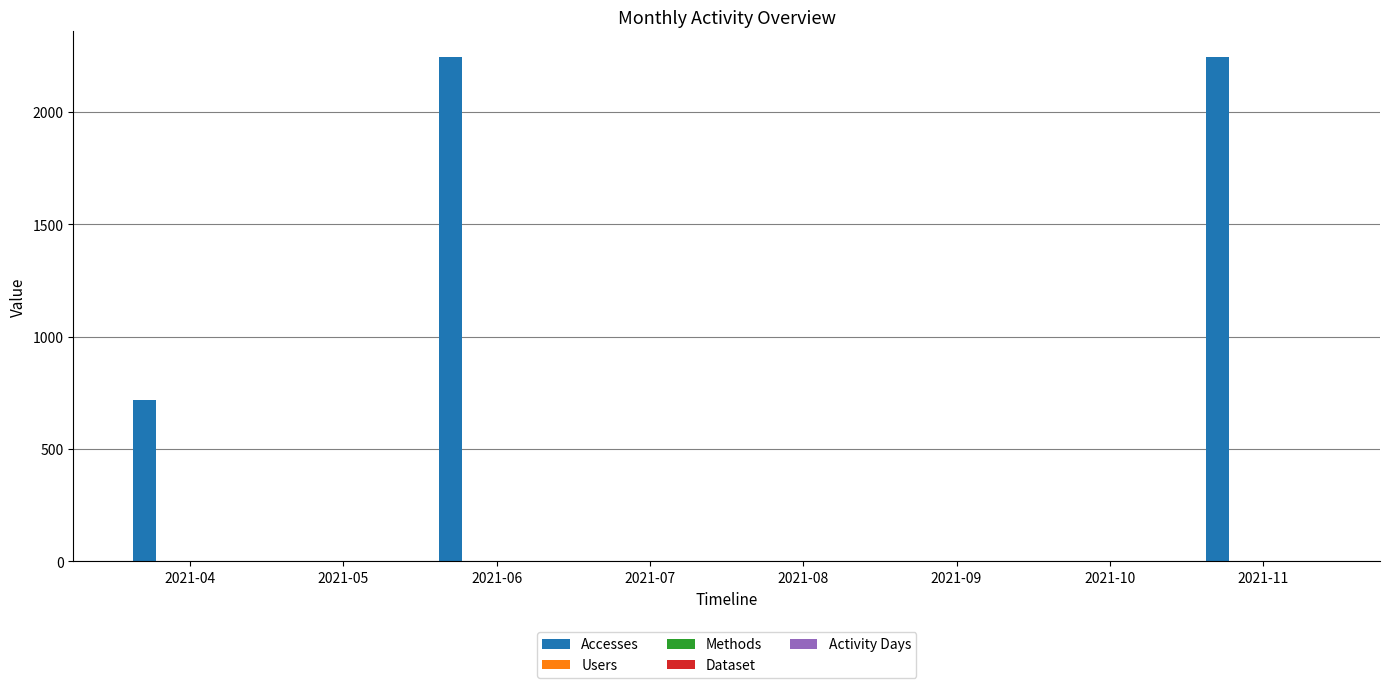

Between 2021-04 and 2021-11, which series saw the biggest shift?

Accesses